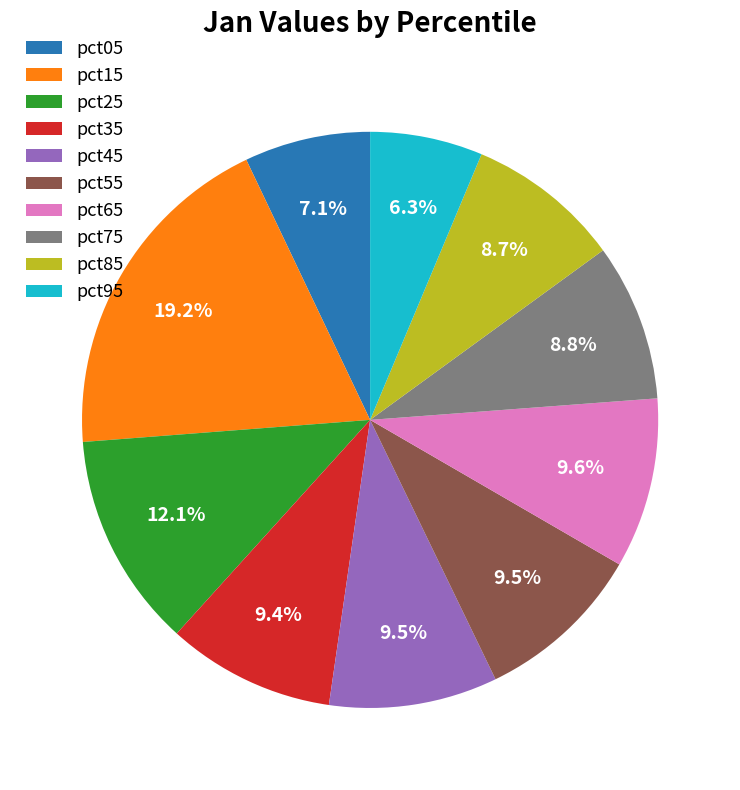

Which category has the biggest portion of the pie?

pct15